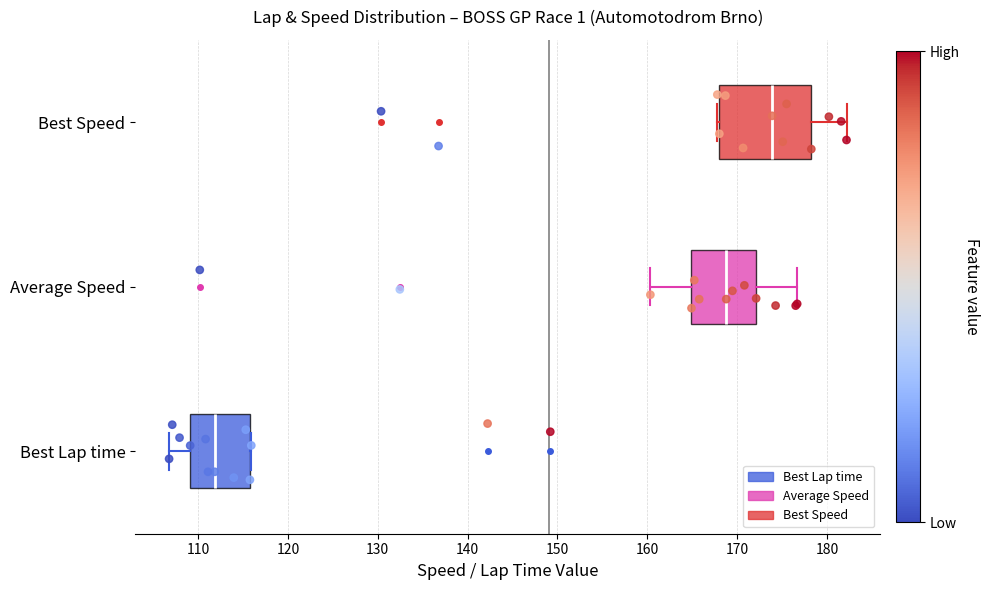

Which box is the widest, from its left edge to its right edge?

Best Speed